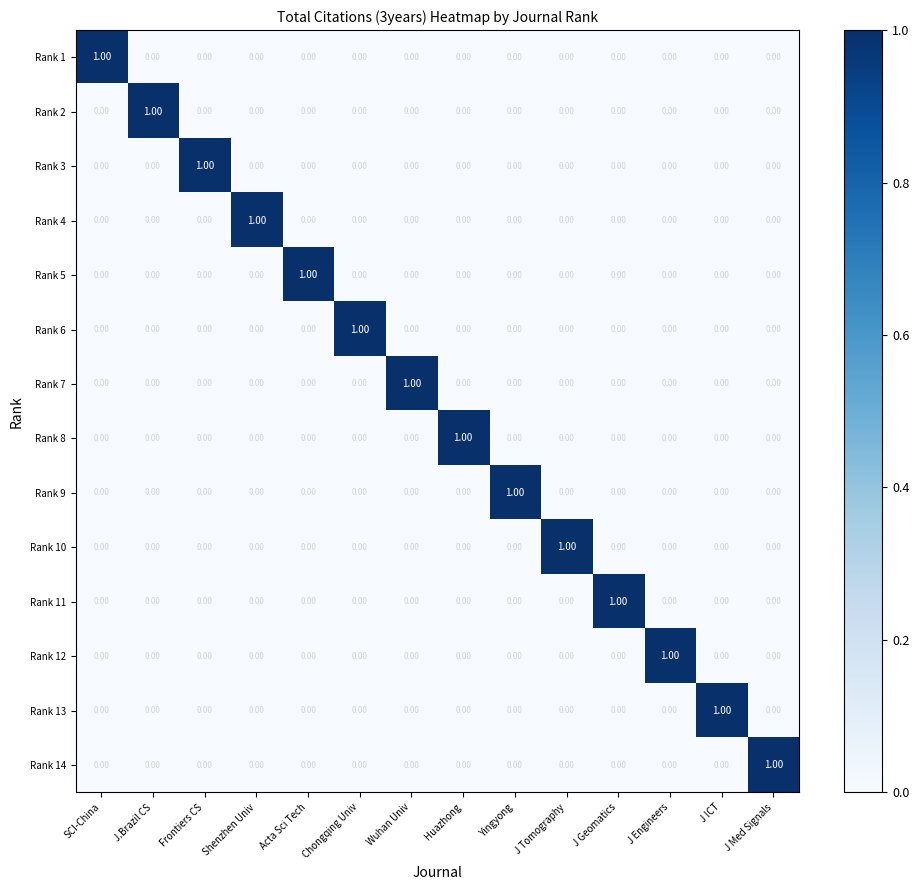

The value of Rank 8 at J Med Signals is 0. True or false?

True